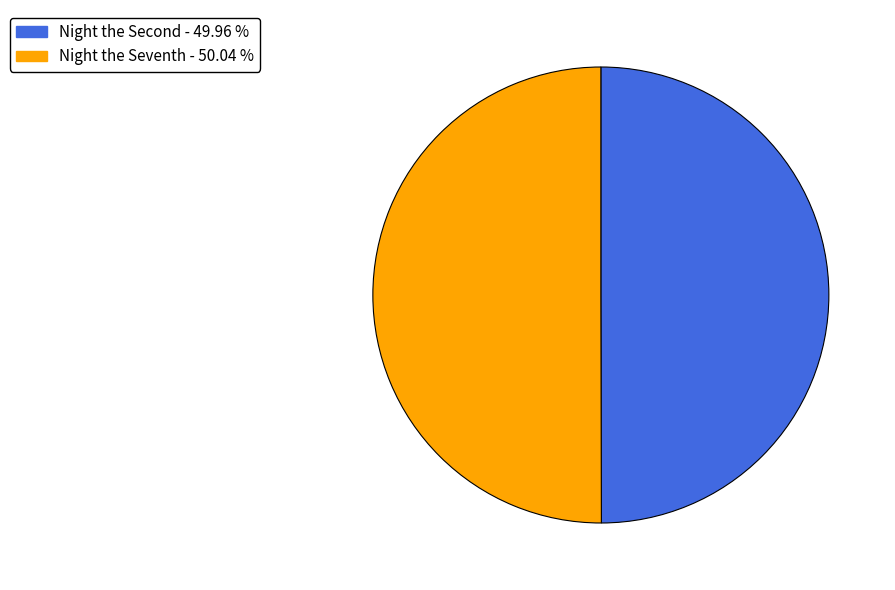

How many slices are in this pie chart?

2